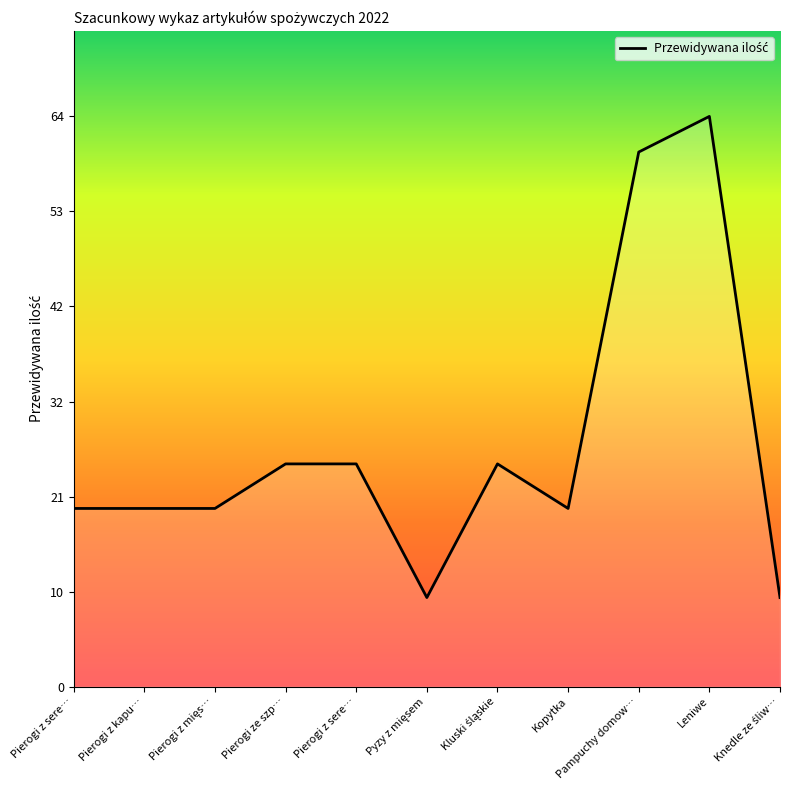

What is the maximum value shown in the chart?

64